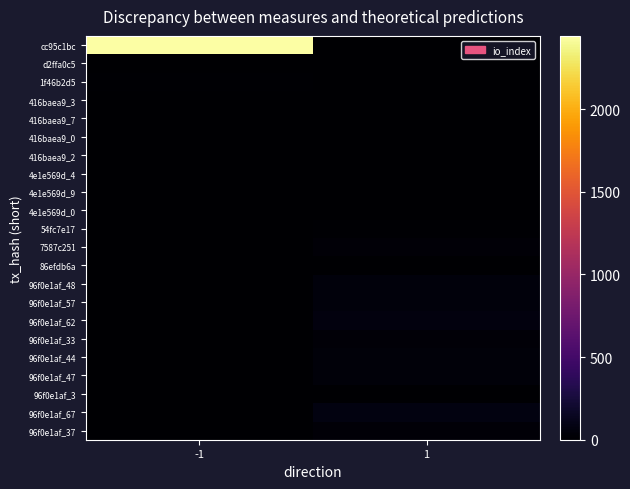

At -1, list the series in order from smallest to largest.

416baea9_0, 4e1e569d_0, 54fc7e17, 7587c251, 96f0e1af_48, 96f0e1af_57, 96f0e1af_62, 96f0e1af_33, 96f0e1af_44, 96f0e1af_47, 96f0e1af_3, 96f0e1af_67, 96f0e1af_37, d2ffa0c5, 416baea9_2, 416baea9_3, 86efdb6a, 4e1e569d_4, 416baea9_7, 4e1e569d_9, 1f46b2d5, cc95c1bc